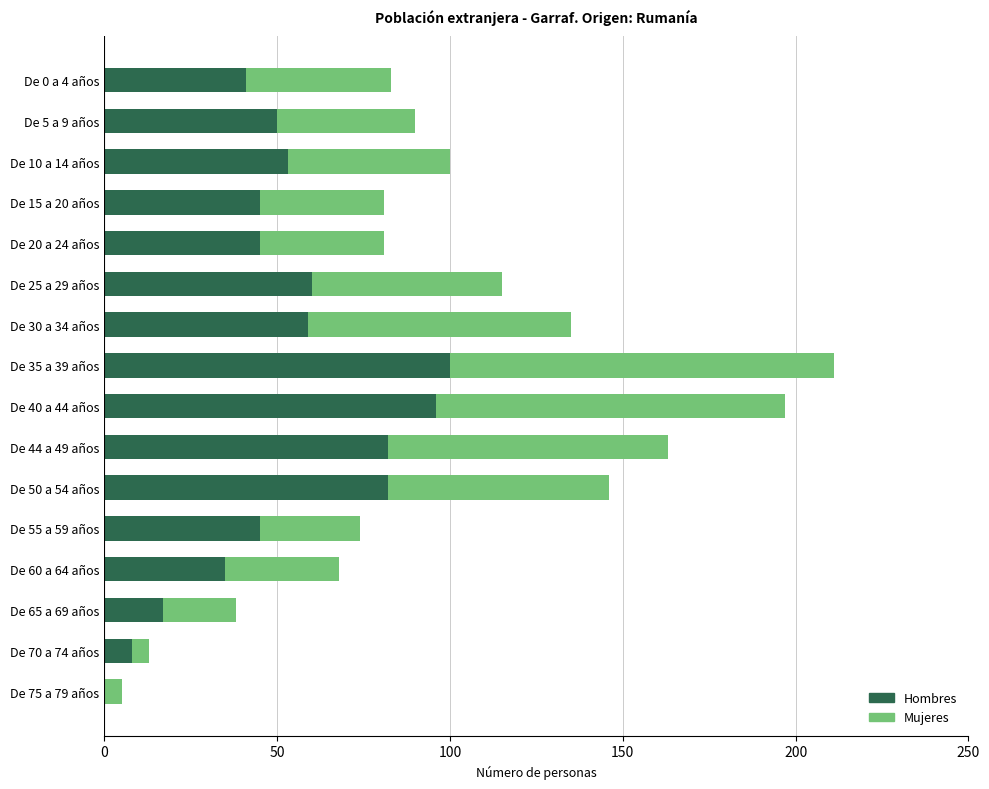

Is it true that Hombres equals 100 at De 35 a 39 años?

True